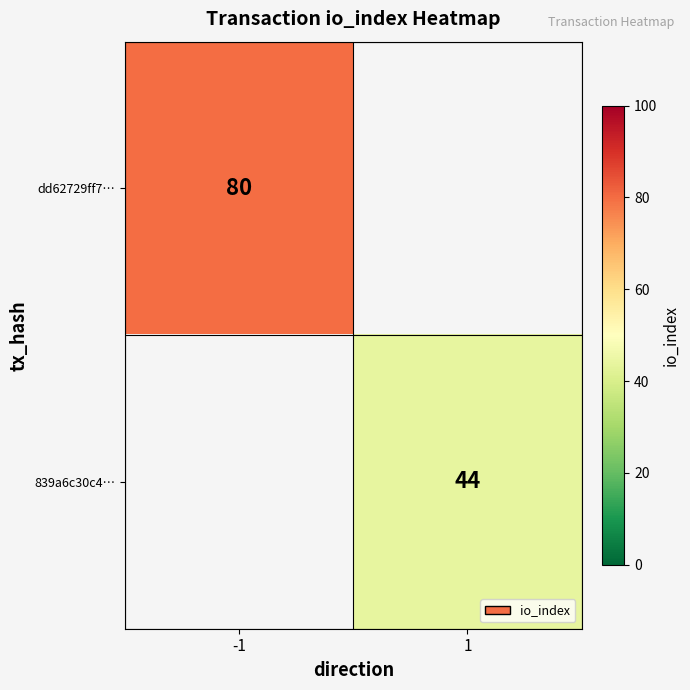

Is the value of 839a6c30c4… at 1 greater than the value of dd62729ff7… at -1?

No